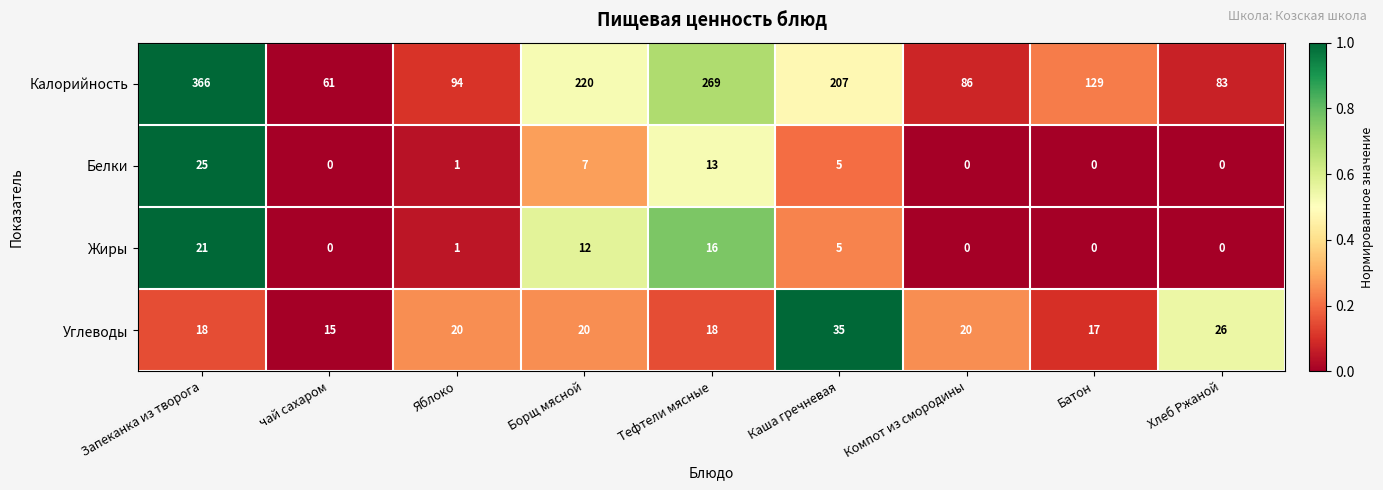

Rank the series by their maximum value, from lowest to highest.

Жиры, Белки, Углеводы, Калорийность